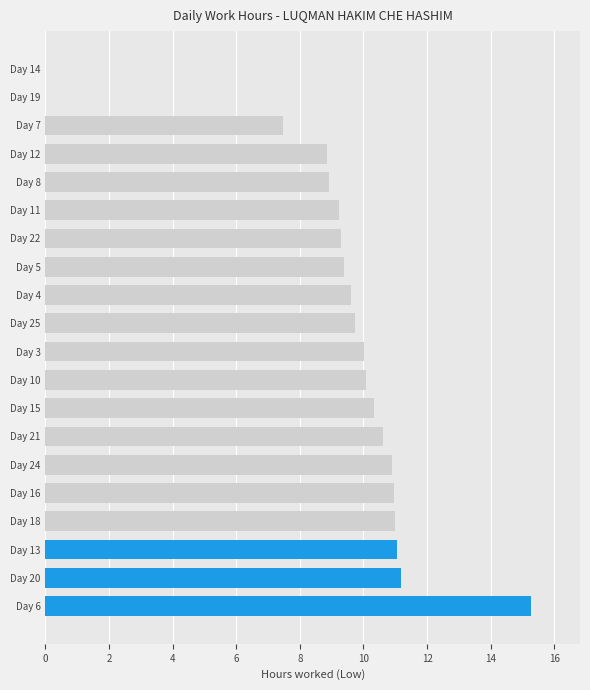

What is the sum of all values?

183.8